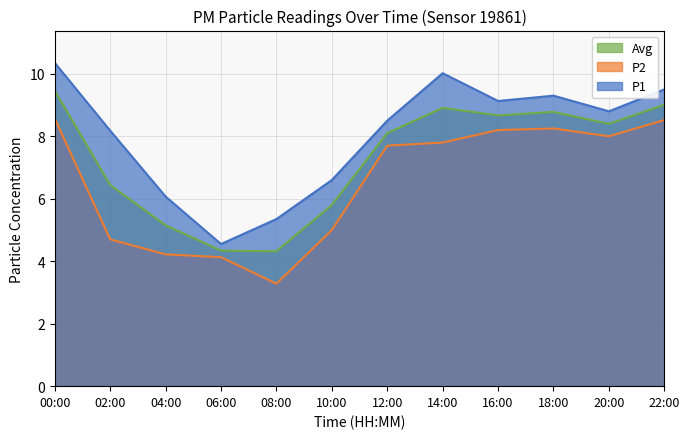

What is the total value across all series at 10:00?

17.4